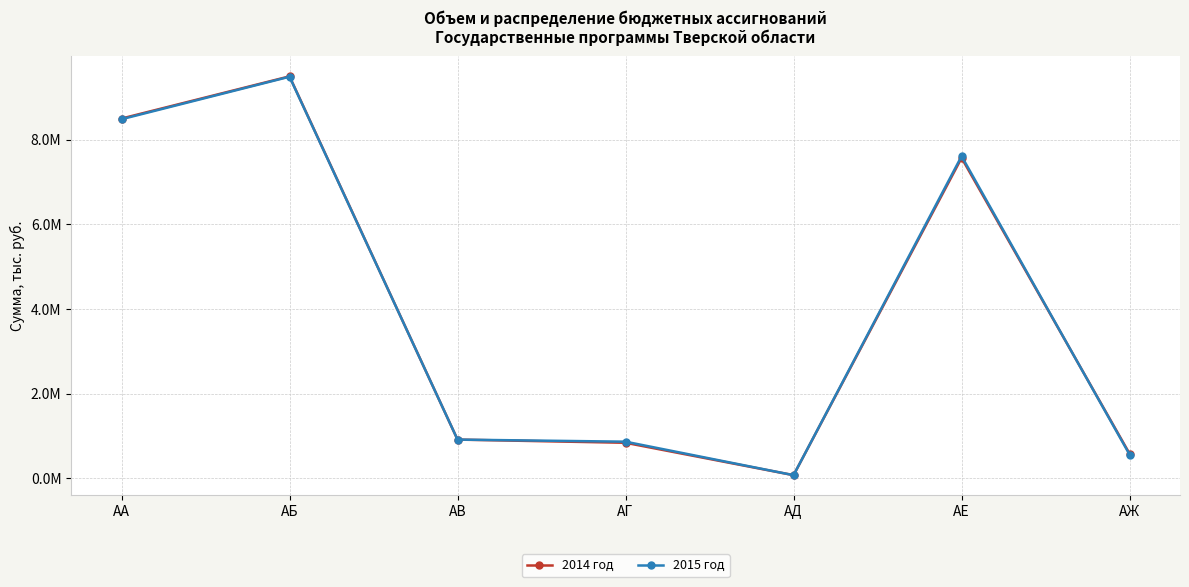

Is the value of 2014 год at АЕ greater than the value of 2015 год at АЖ?

Yes